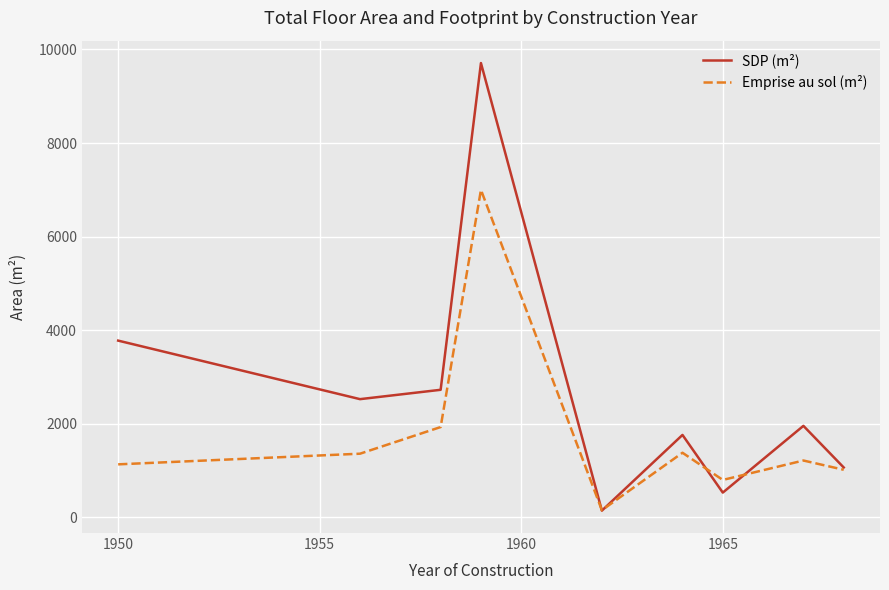

Which series has the widest spread of values?

SDP (m²)